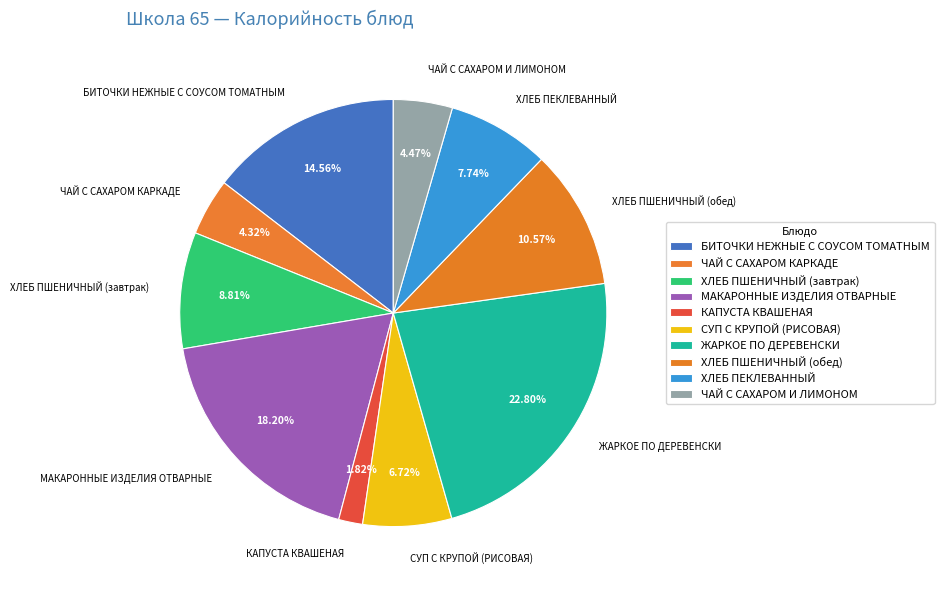

To the nearest percent, what is the difference between the largest and smallest slice percentages?

21%